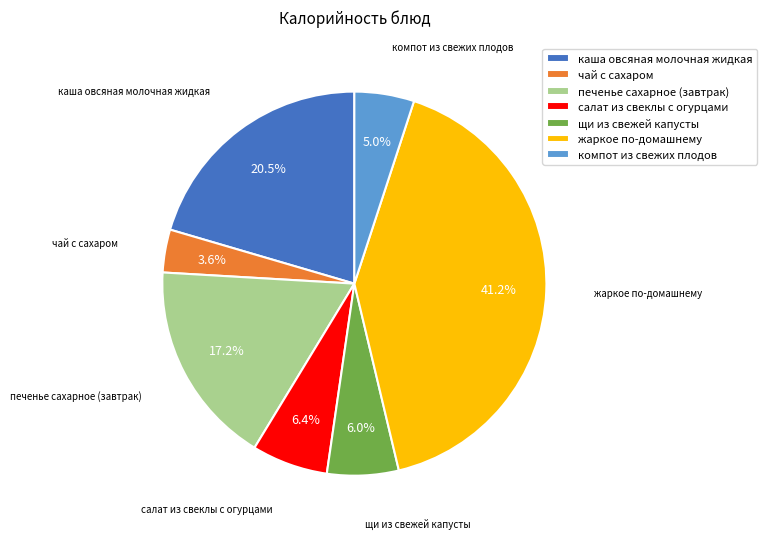

Between салат из свеклы с огурцами and чай с сахаром, which is larger?

салат из свеклы с огурцами